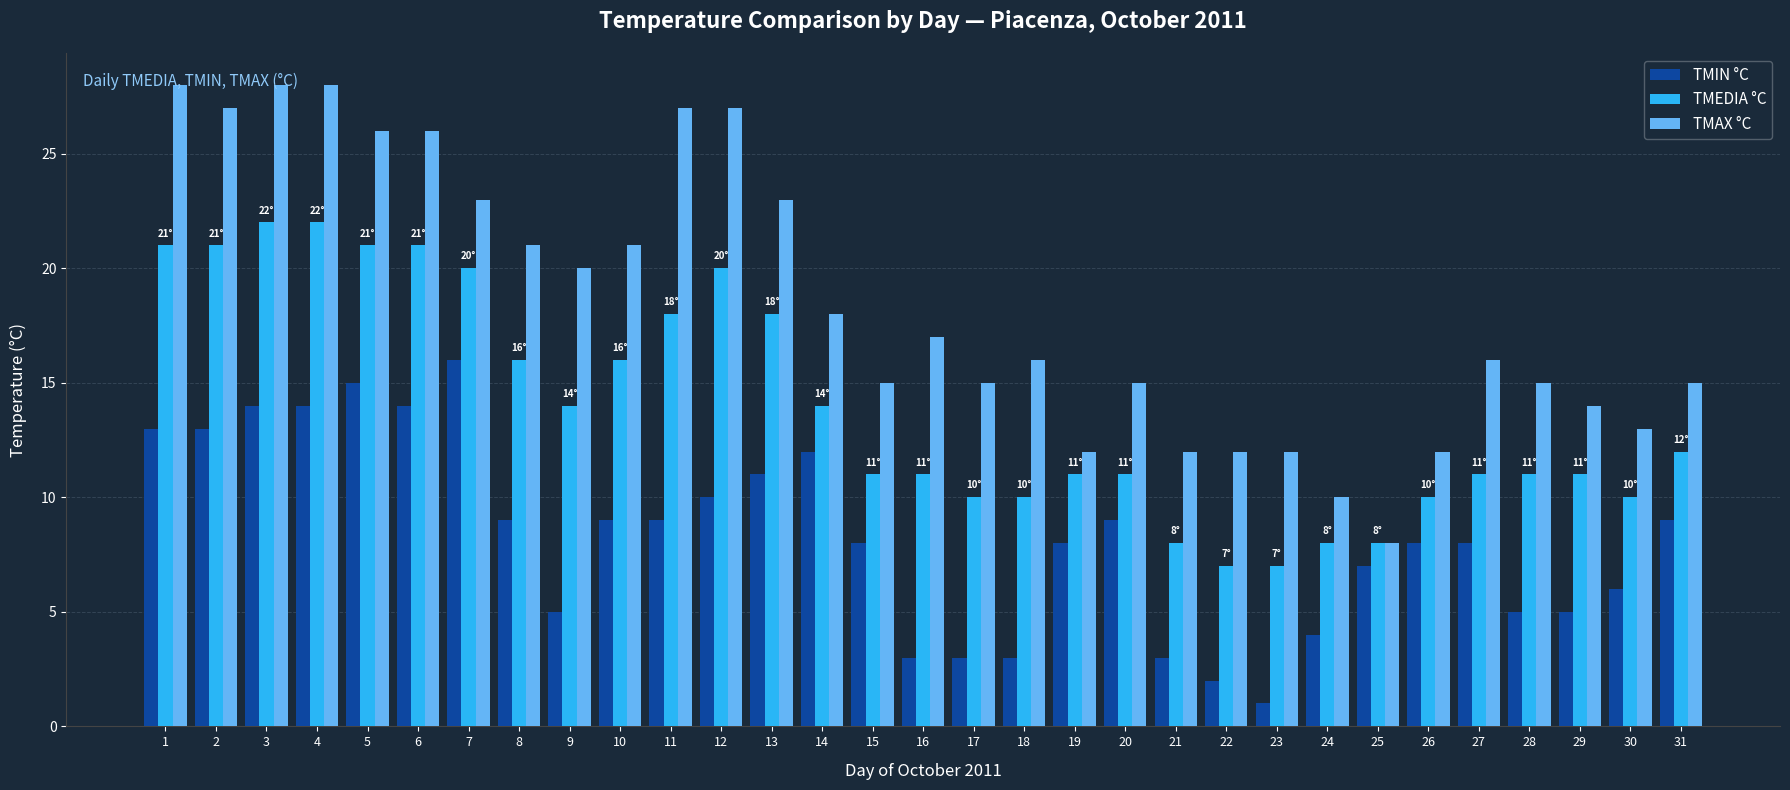

Is the value of TMIN °C at 29 greater than the value of TMEDIA °C at 30?

No